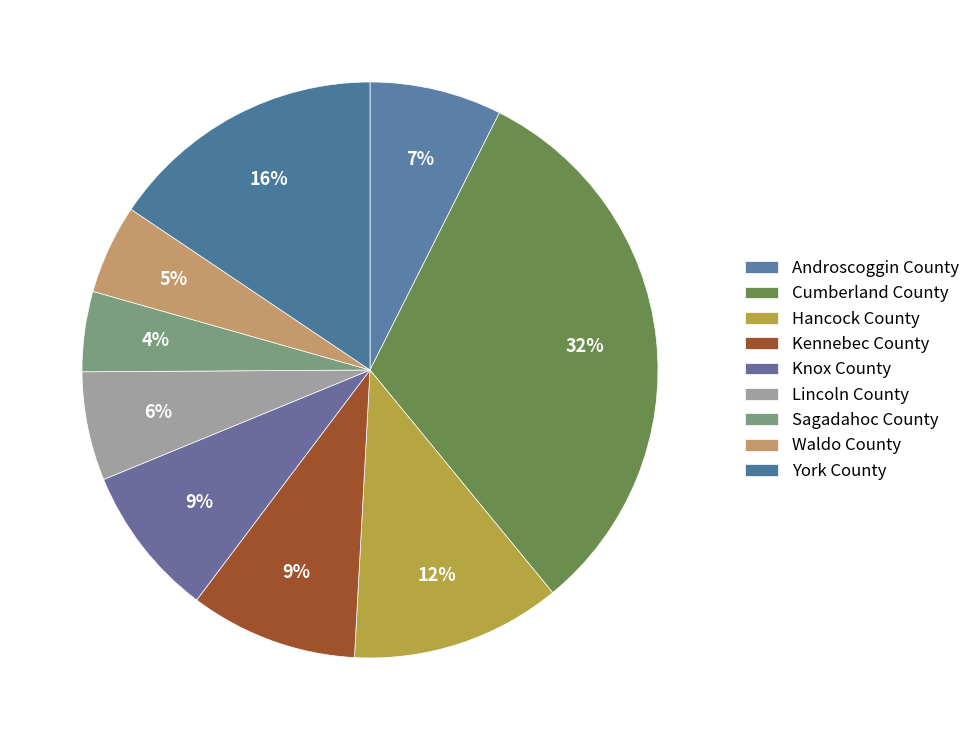

Is the sum of Kennebec County and York County greater than half?

No